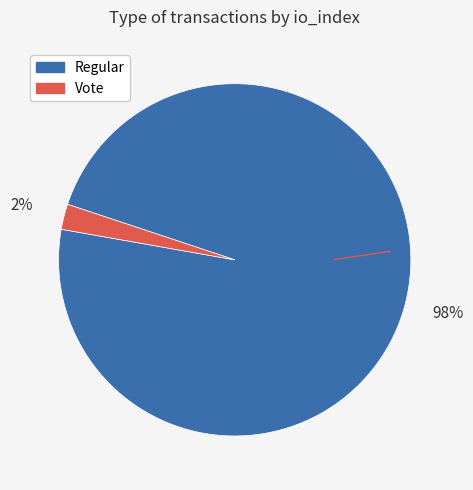

To the nearest percent, what is the average slice percentage?

50%